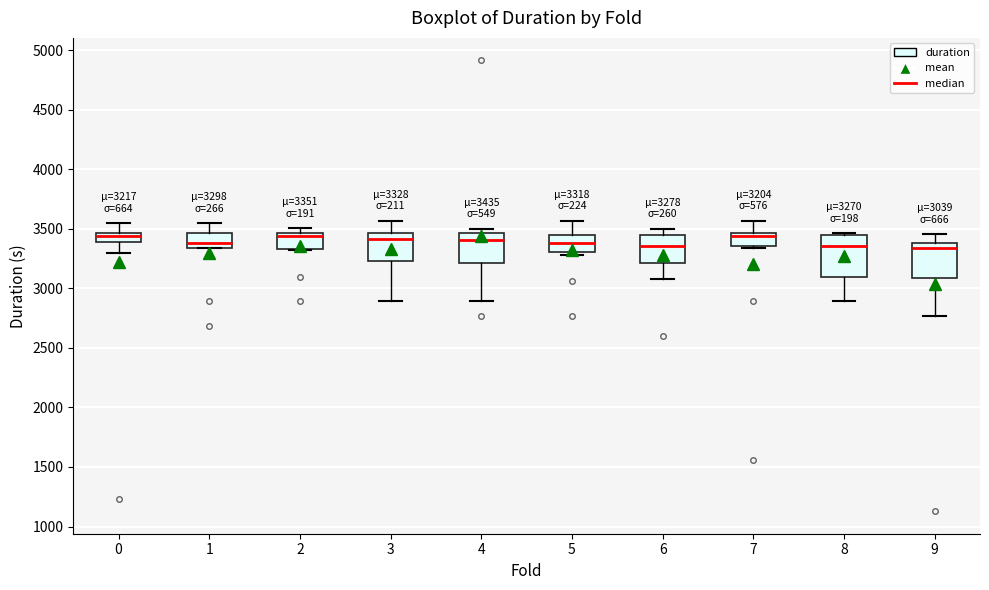

Which box is the tallest, from its lower edge to its upper edge?

8